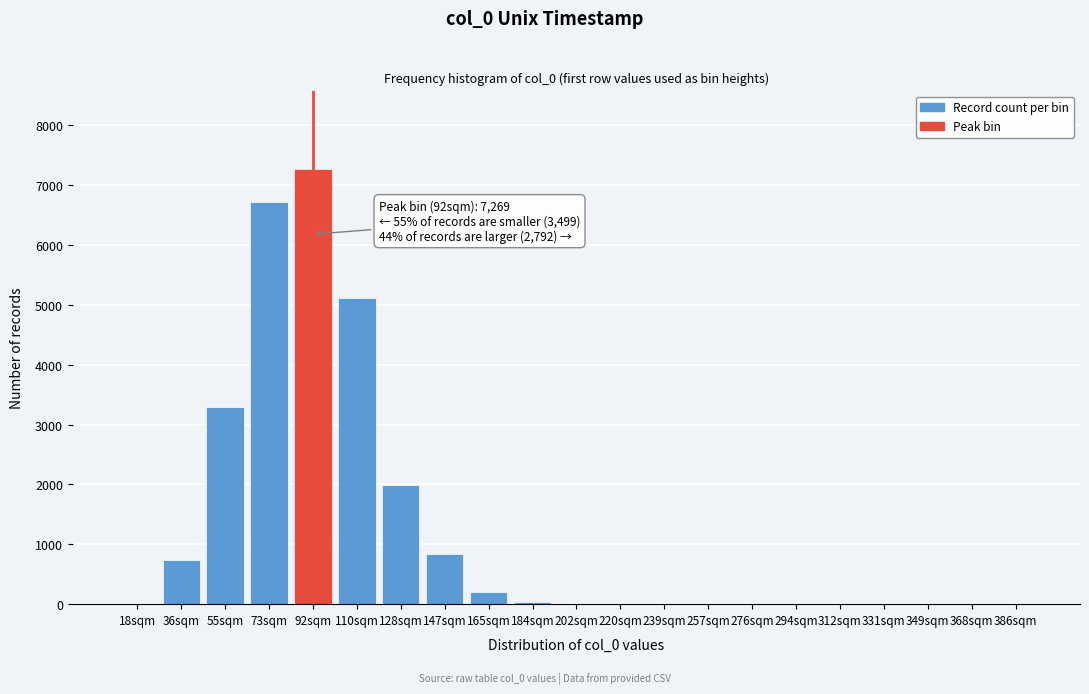

What is the maximum value shown in the chart?

7269